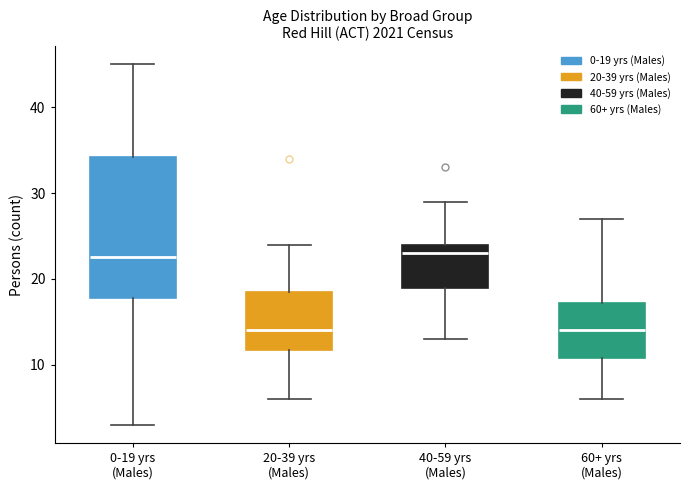

Reading left to right, read every box against the y-axis: the position of its median line, the range the box covers, and the ends of its whiskers. The values are not printed on the chart, so give them approximately, as read against the axis.

0-19 yrs (Males): median 23, box 18 to 34, whiskers 3 to 45
20-39 yrs (Males): median 14, box 12 to 19, whiskers 6 to 24
40-59 yrs (Males): median 23, box 19 to 24, whiskers 13 to 29
60+ yrs (Males): median 14, box 11 to 17, whiskers 6 to 27